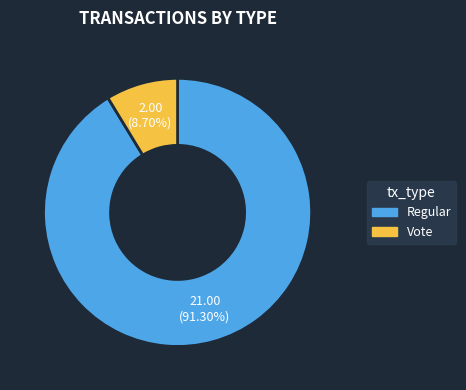

What is the smallest slice in the pie chart?

Vote